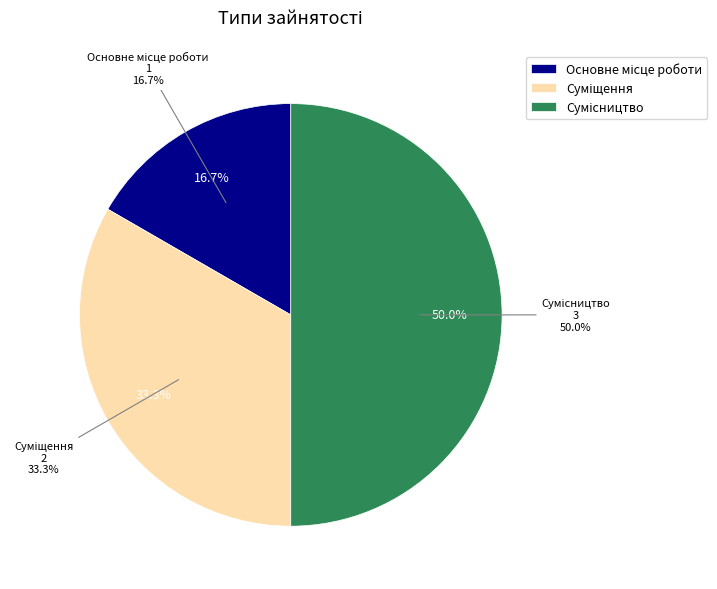

To the nearest percent, what is the average slice percentage?

33%